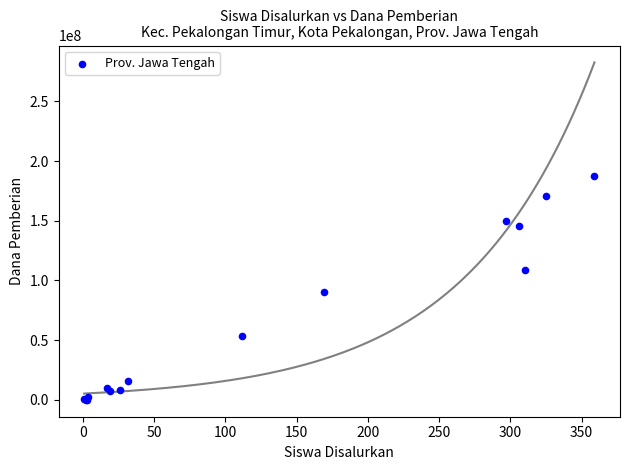

What Y value in the scatter plot is closest to 93750000?

90375000